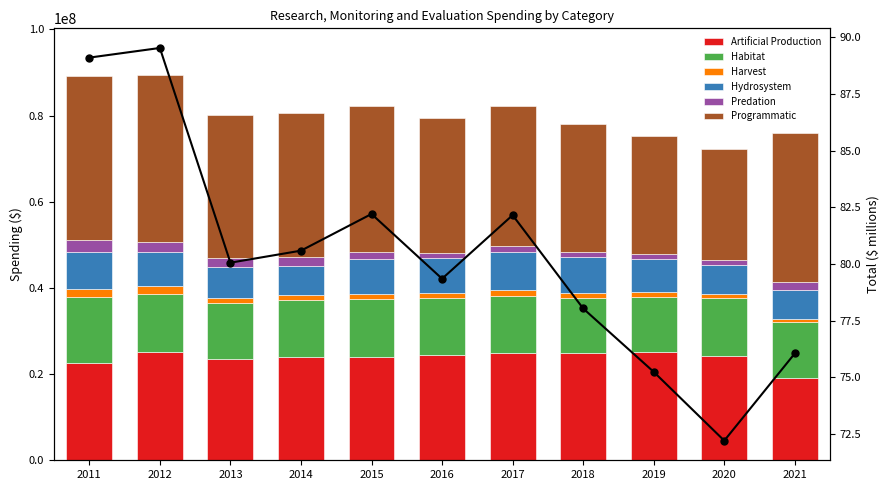

What is the average value of the Artificial Production series?

23849895.0